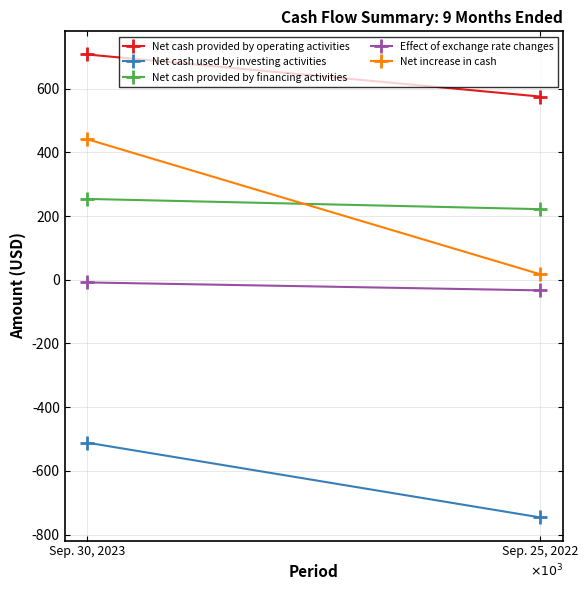

At which label does Net cash provided by operating activities reach its minimum?

Sep. 25, 2022